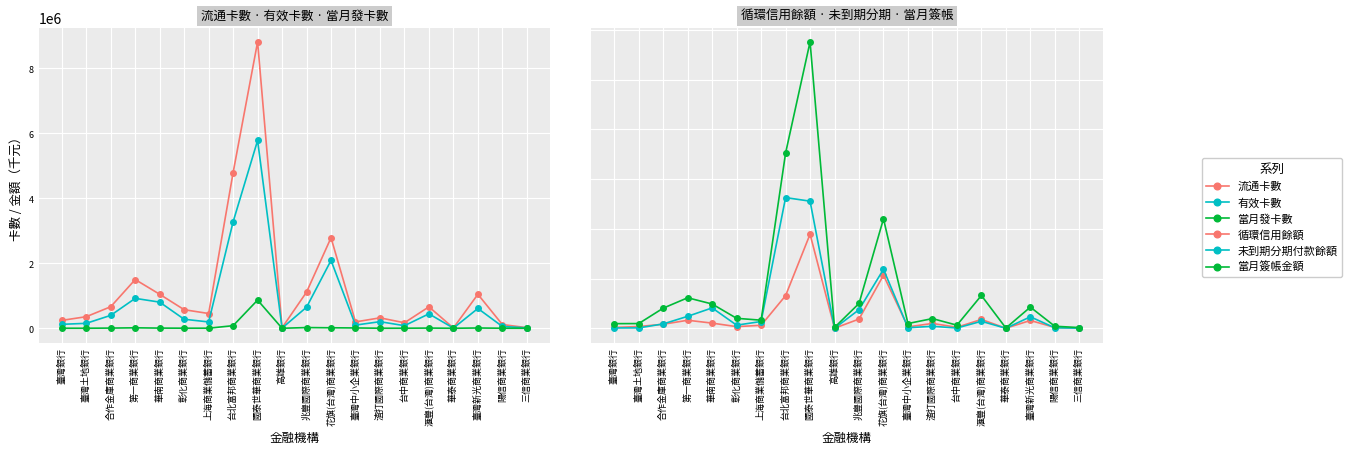

At which label does 當月發卡數 first exceed 5236?

合作金庫商業銀行